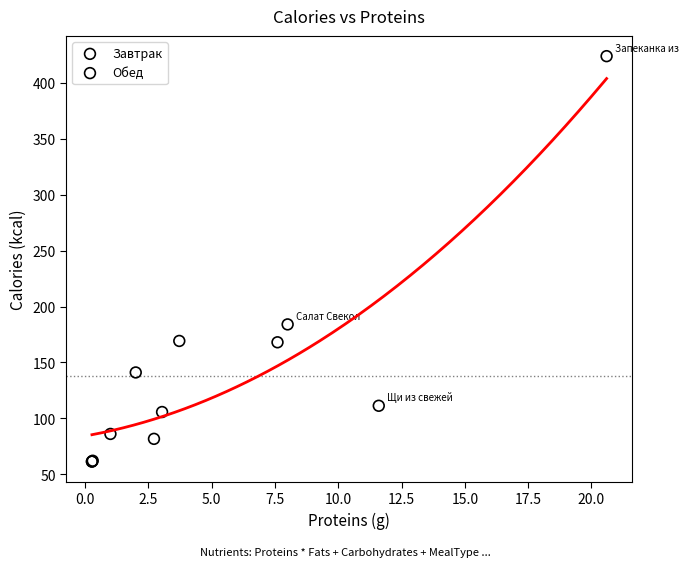

Which series has the widest spread of Y values?

Завтрак